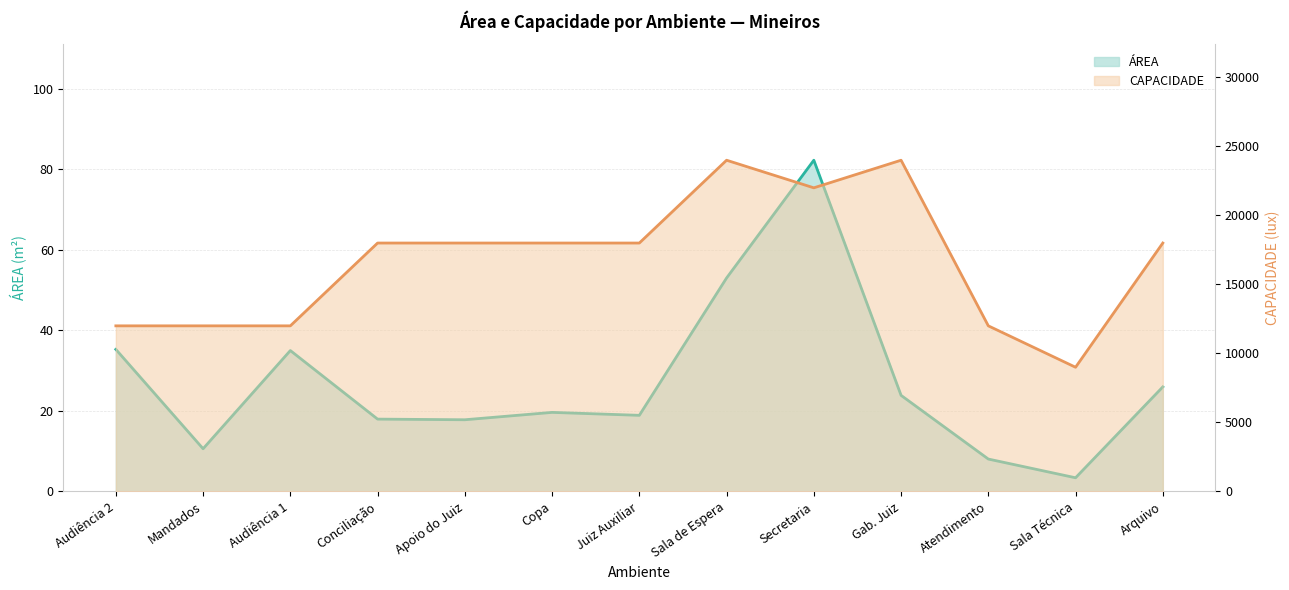

At which label does ÁREA reach its minimum?

Sala Técnica